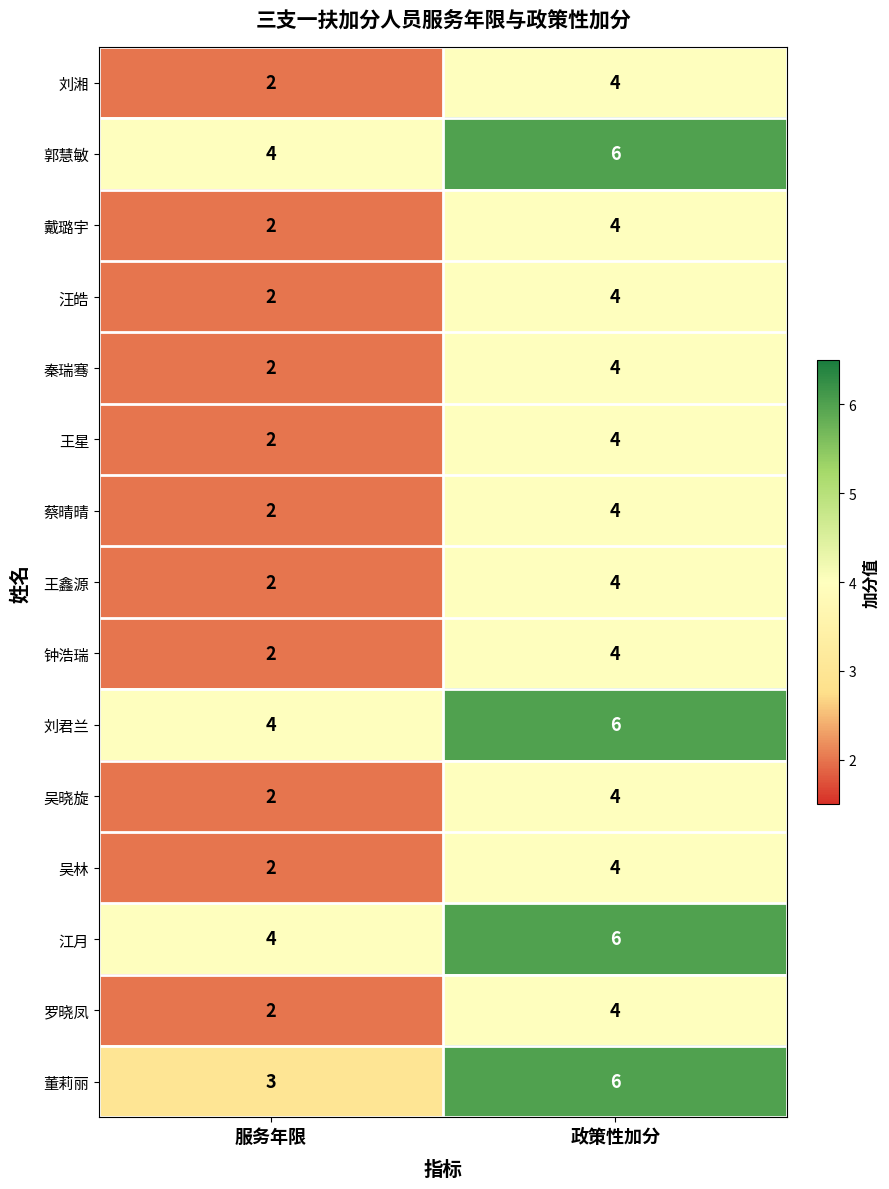

Which series changed the most between 服务年限 and 政策性加分?

董莉丽